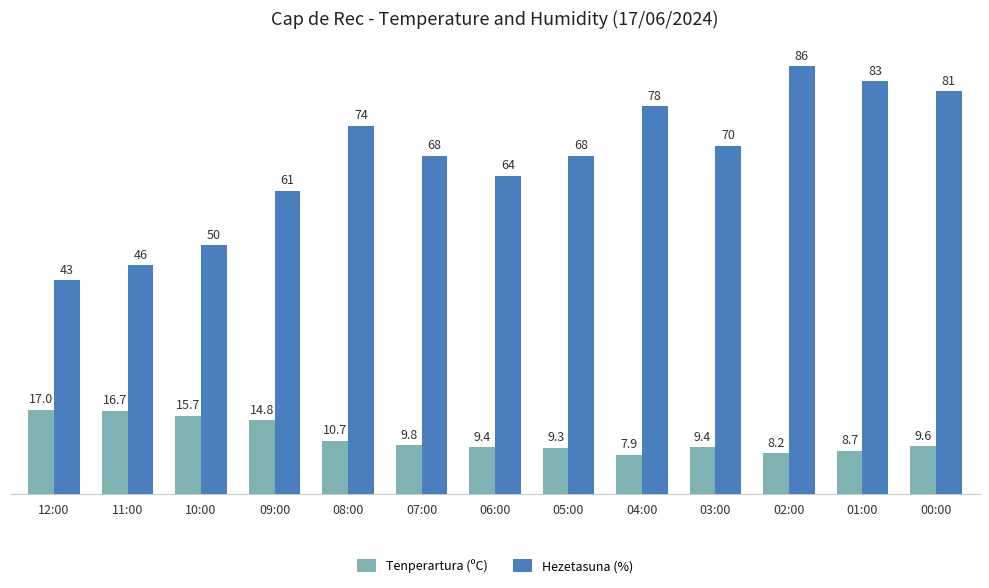

Which series has the largest total across all categories?

Hezetasuna (%)